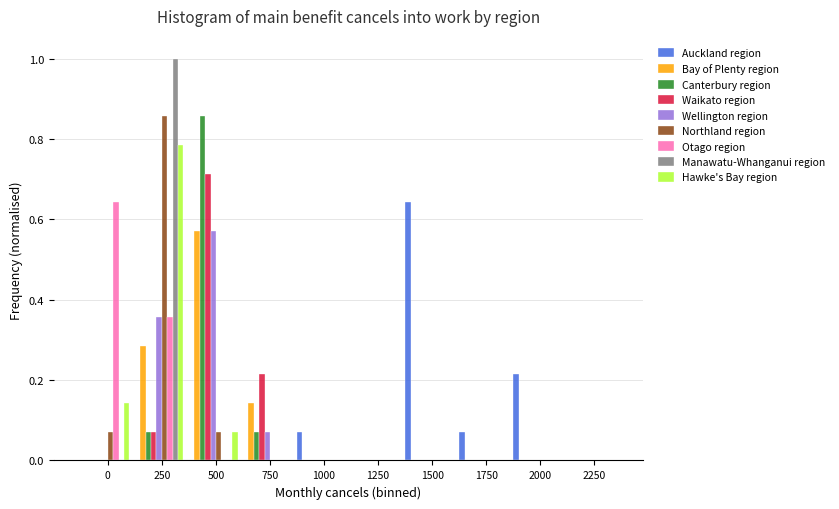

Which label corresponds to the largest value in the chart?

250